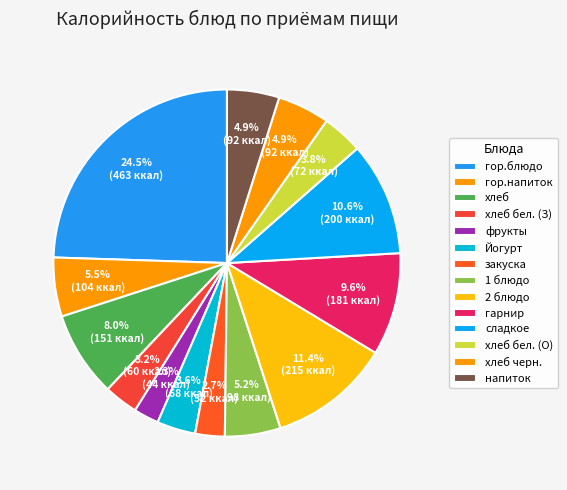

How many slices are in this pie chart?

14